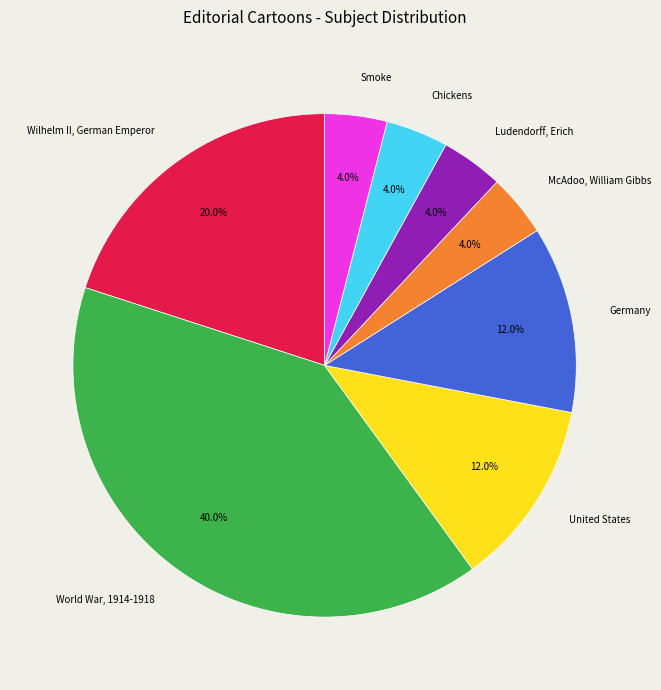

How many segments does this pie chart have?

8